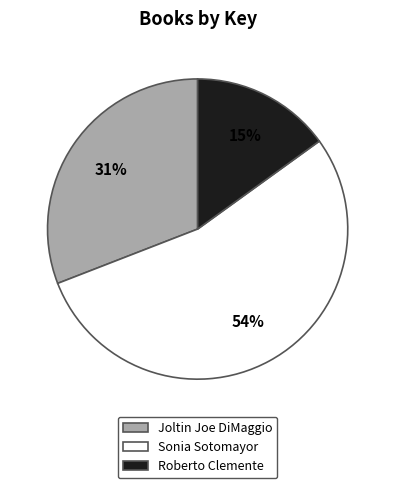

Rank the categories by value from highest to lowest.

Sonia Sotomayor, Joltin Joe DiMaggio, Roberto Clemente